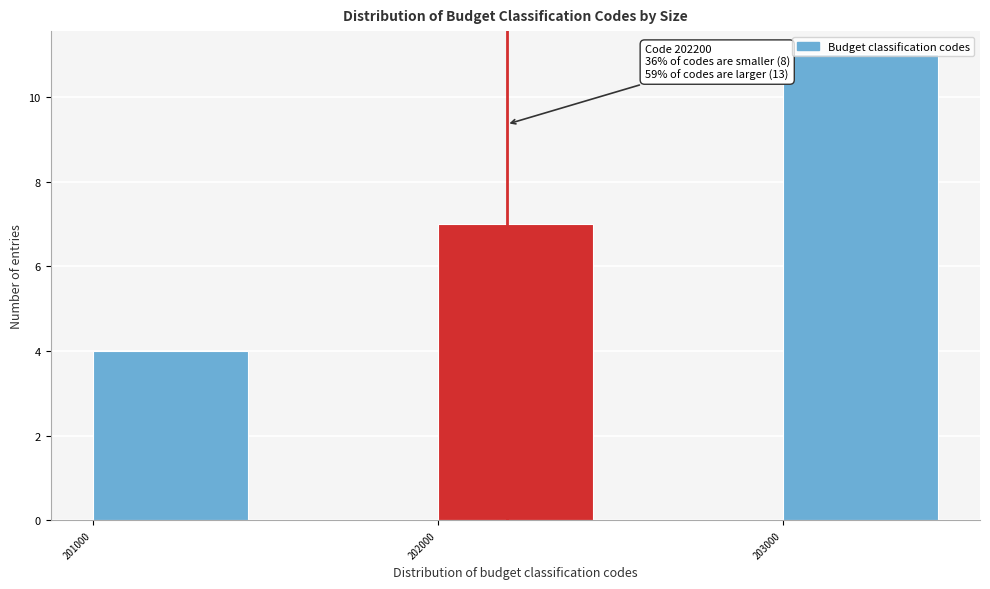

What is the change in value from 201000 to 203000?

+7